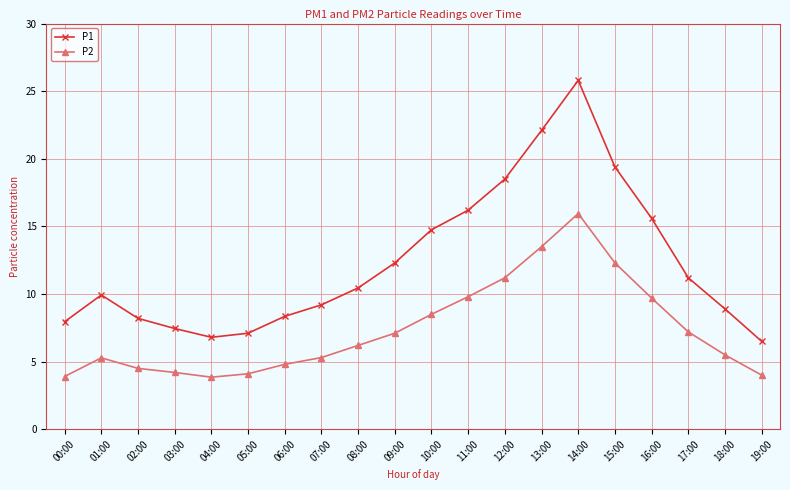

What is the difference between the maximum and minimum values in the P1 series?

19.3